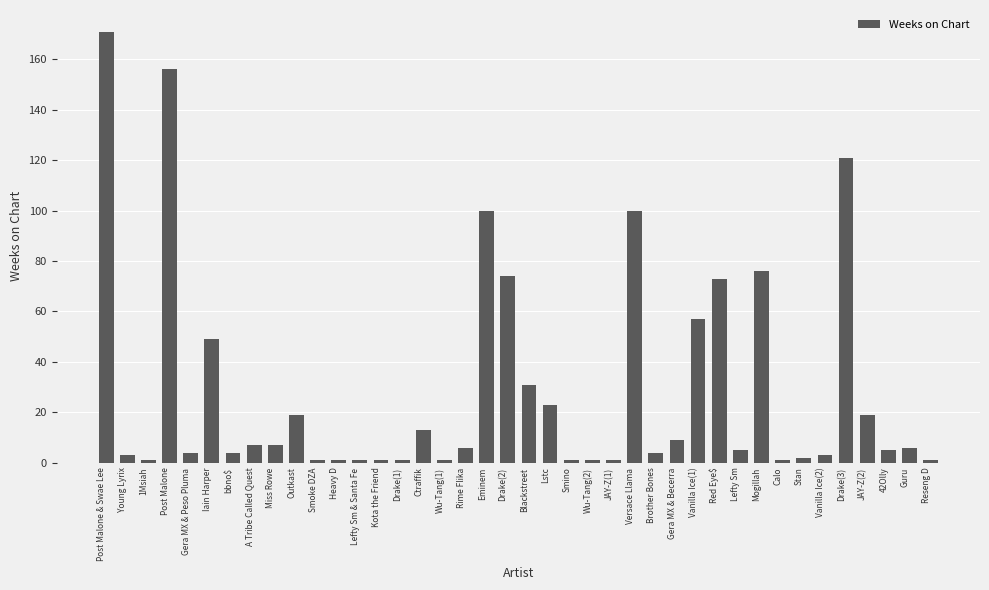

What is the sum of all values?

1159